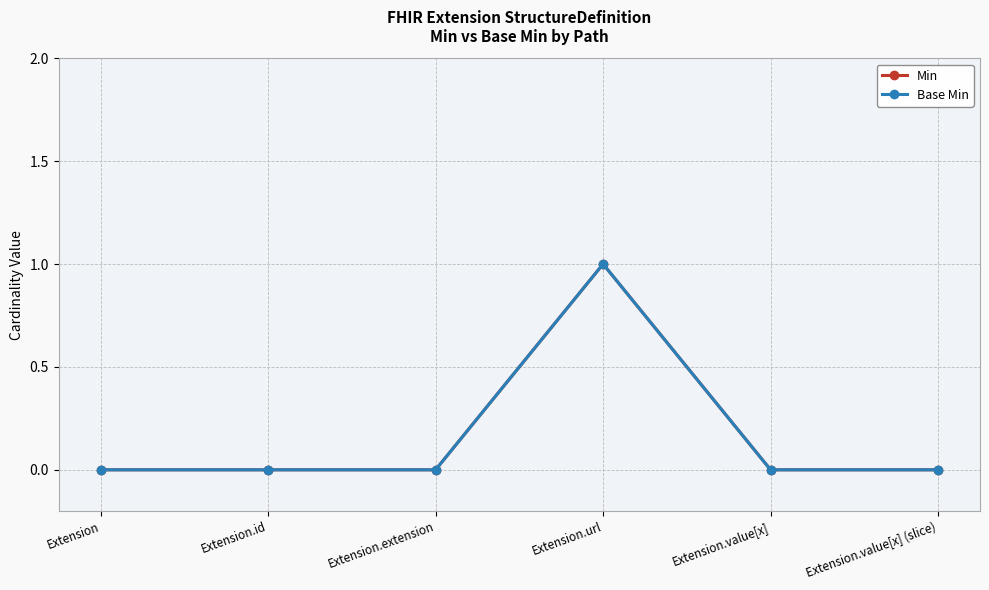

True or false: Min and Base Min intersect in this chart.

False